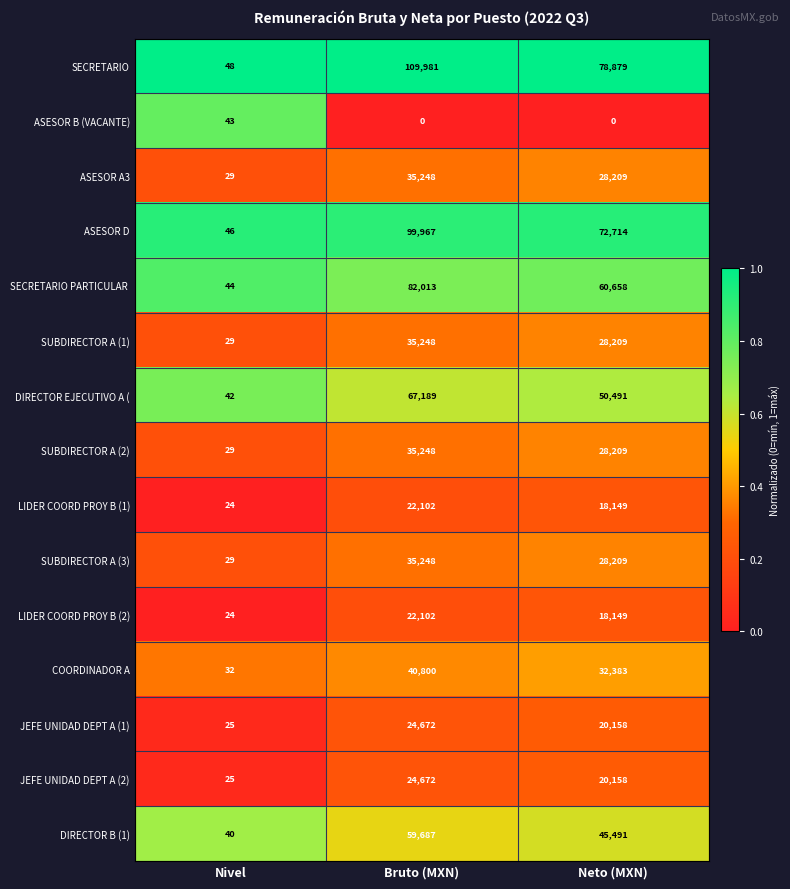

What is the spread (max minus min) of values at Nivel?

24